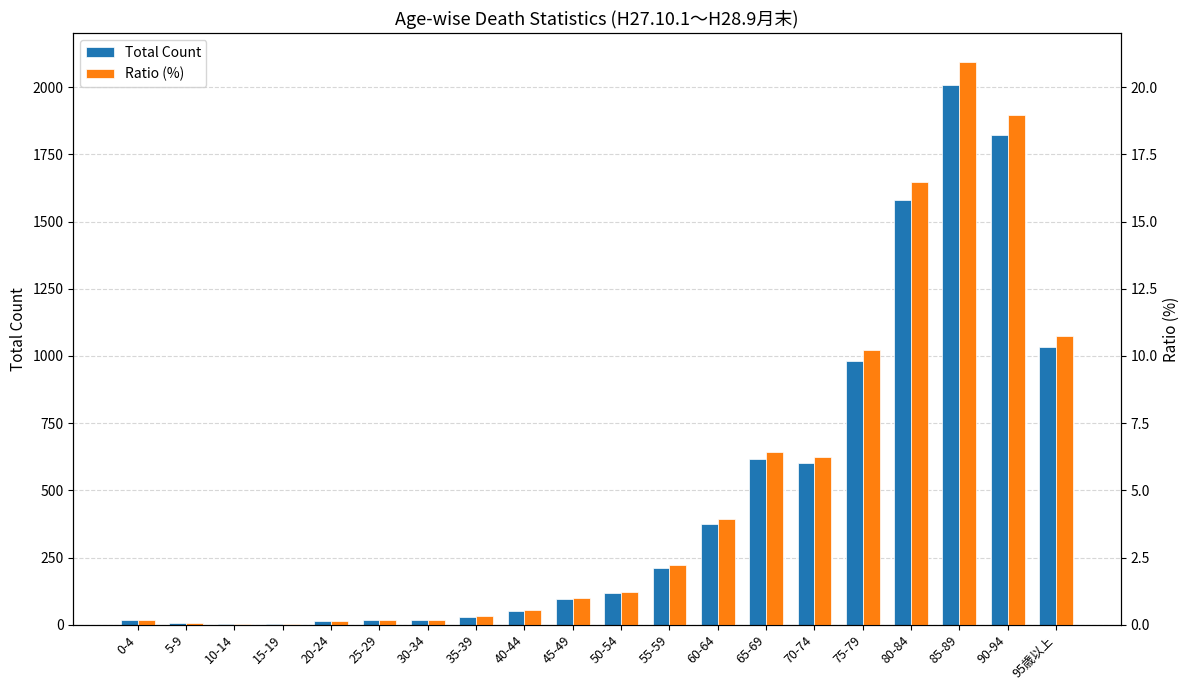

What is the total value across all series at 25-29?

17.2